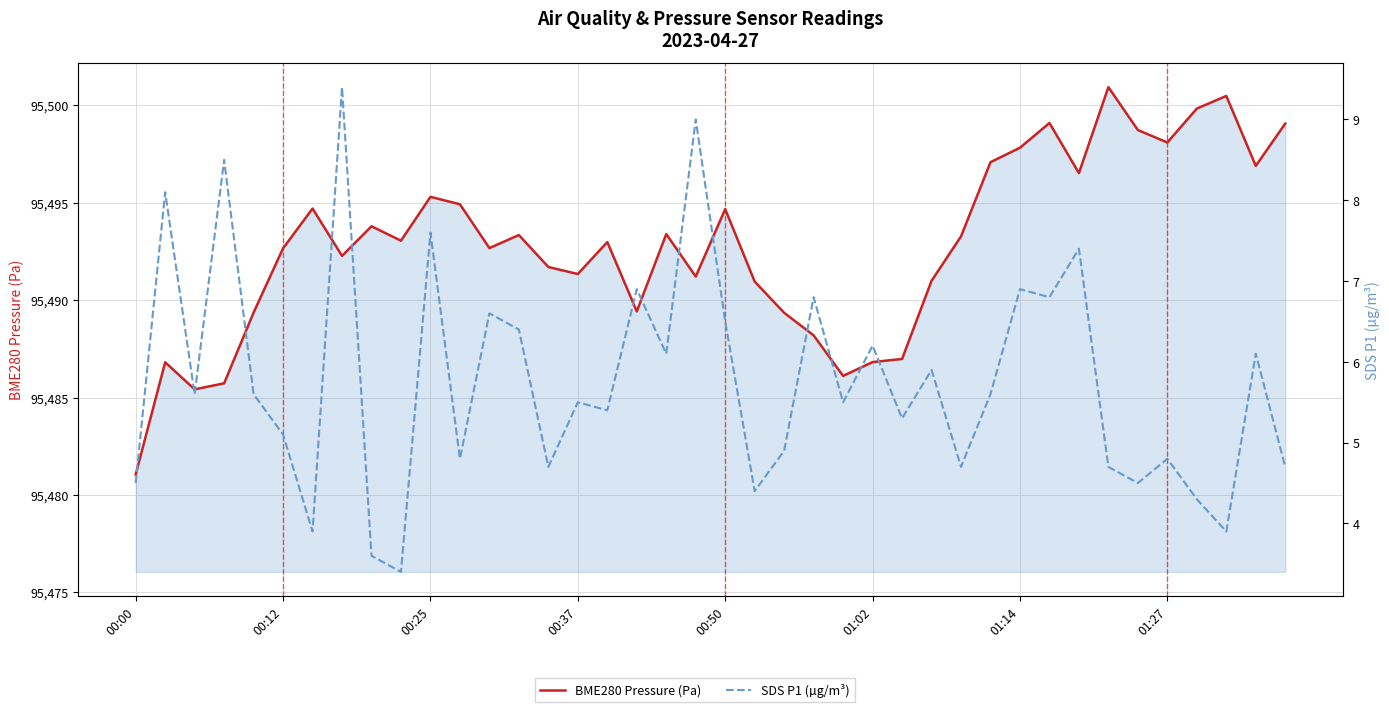

Reading left to right, extract all data points from this chart.

BME280 Pressure (Pa): 95481.1	95486.8	95485.4	95485.7	95489.4	95492.7	95494.7	95492.3	95493.8	95493.1	95495.3	95494.9	95492.7	95493.3	95491.7	95491.3	95493.0	95489.4	95493.4	95491.2	95494.7	95490.9	95489.4	95488.2	95486.1	95486.8	95487.0	95491.0	95493.3	95497.1	95497.8	95499.1	95496.5	95500.9	95498.7	95498.1	95499.8	95500.5	95496.9	95499.1
SDS P1 (µg/m³): 4.5	8.1	5.6	8.5	5.6	5.1	3.9	9.4	3.6	3.4	7.6	4.8	6.6	6.4	4.7	5.5	5.4	6.9	6.1	9.0	6.5	4.4	4.9	6.8	5.5	6.2	5.3	5.9	4.7	5.6	6.9	6.8	7.4	4.7	4.5	4.8	4.3	3.9	6.1	4.7